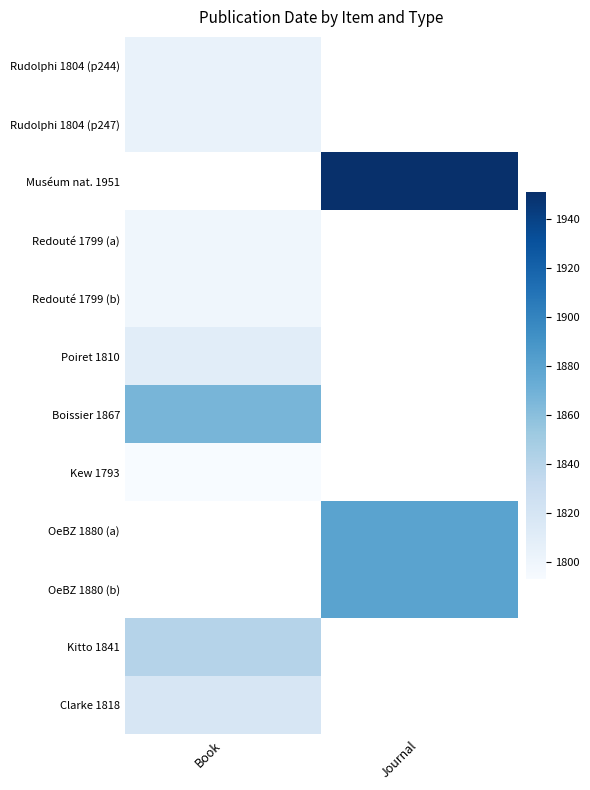

Which category has the lowest value across all series?

Book